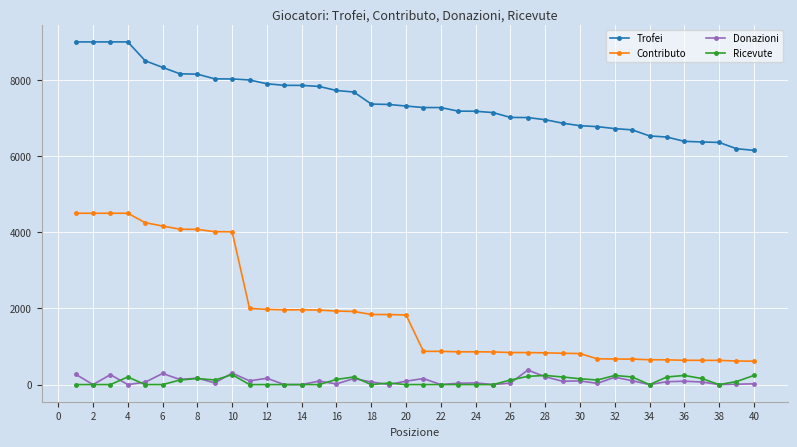

True or false: Ricevute has more than 0 interior local peaks.

True